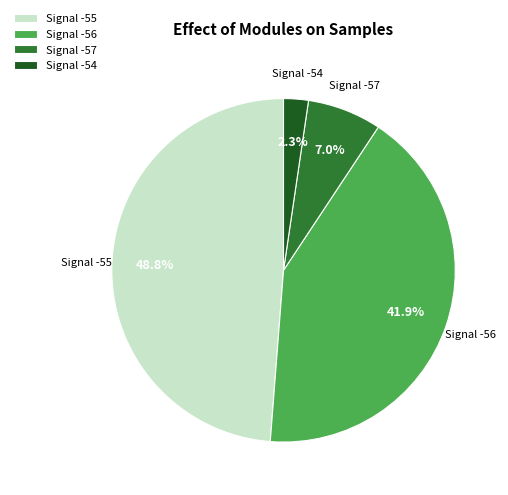

Does Signal -54 represent more than half of the total?

No